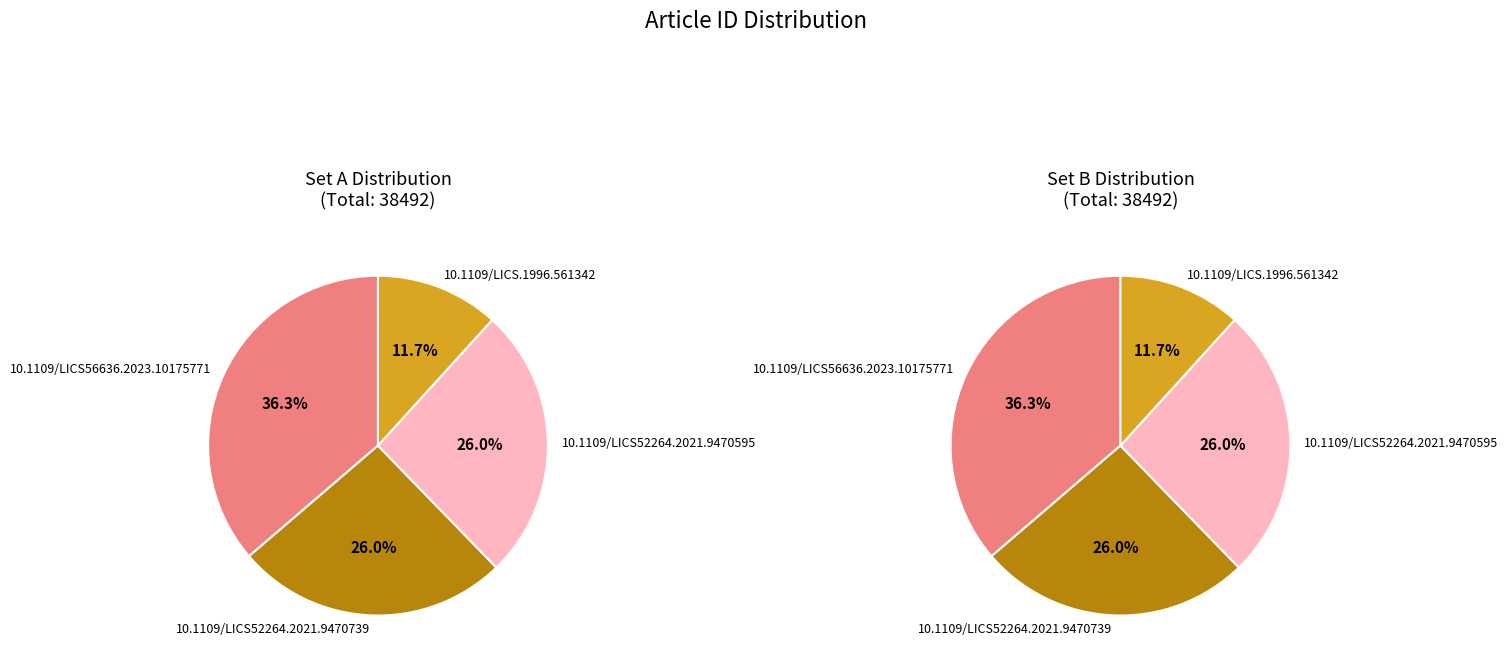

Is the sum of 10.1109/LICS56636.2023.10175771 and 10.1109/LICS.1996.561342 greater than half?

No